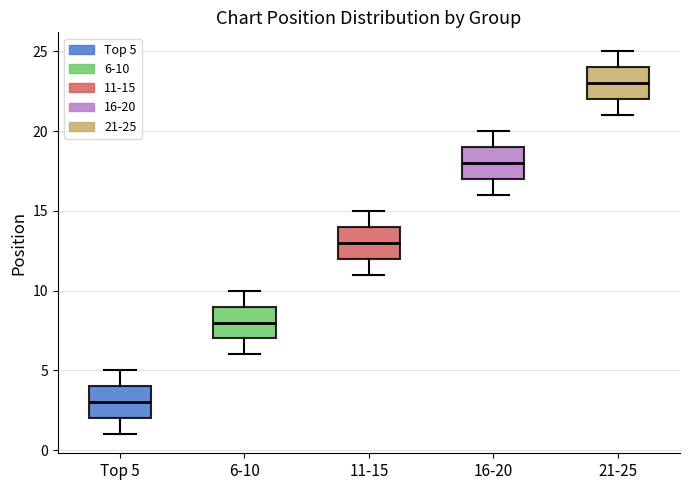

Which box's median line is the highest?

21-25